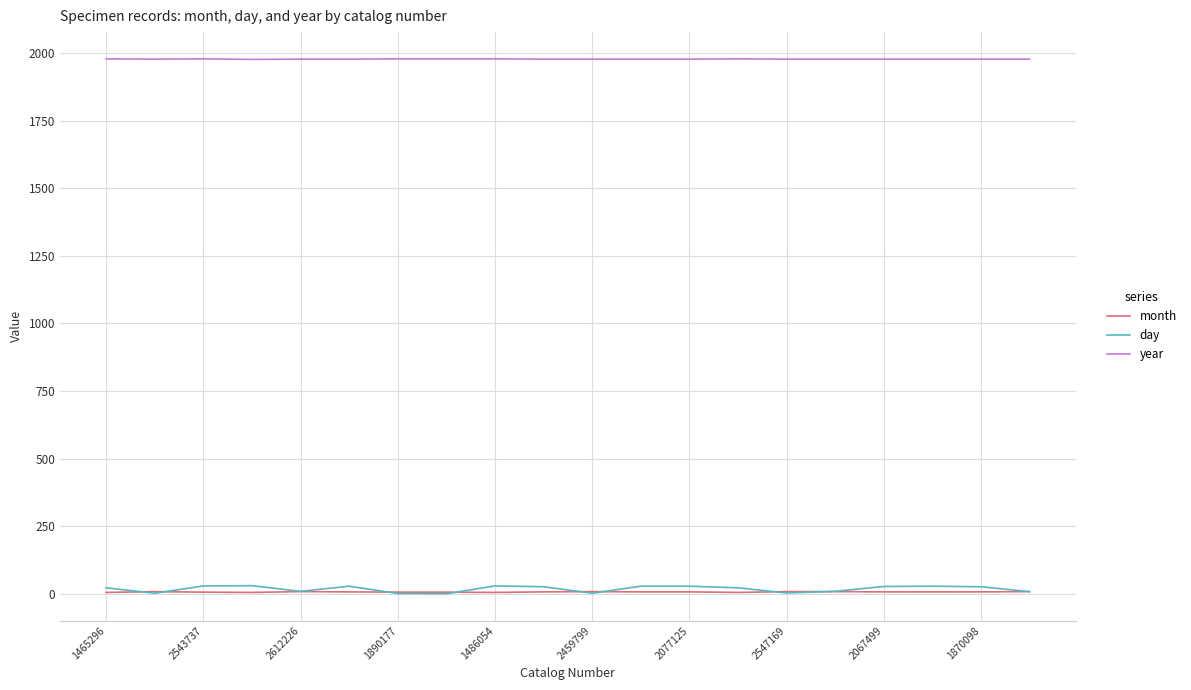

What is the difference between the second highest and minimum values in the year series?

2